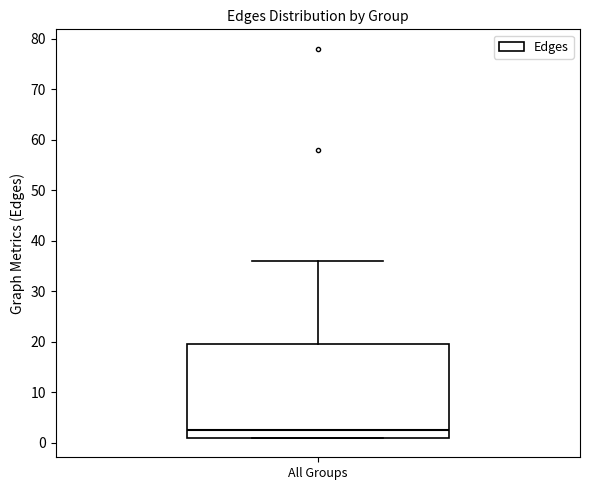

Read this box plot against the y-axis: the position of the median line, the range covered by the box, and the ends of both whiskers. The values are not printed on the chart, so give them approximately, as read against the axis.

median 3, box 1 to 20, whiskers 1 to 36